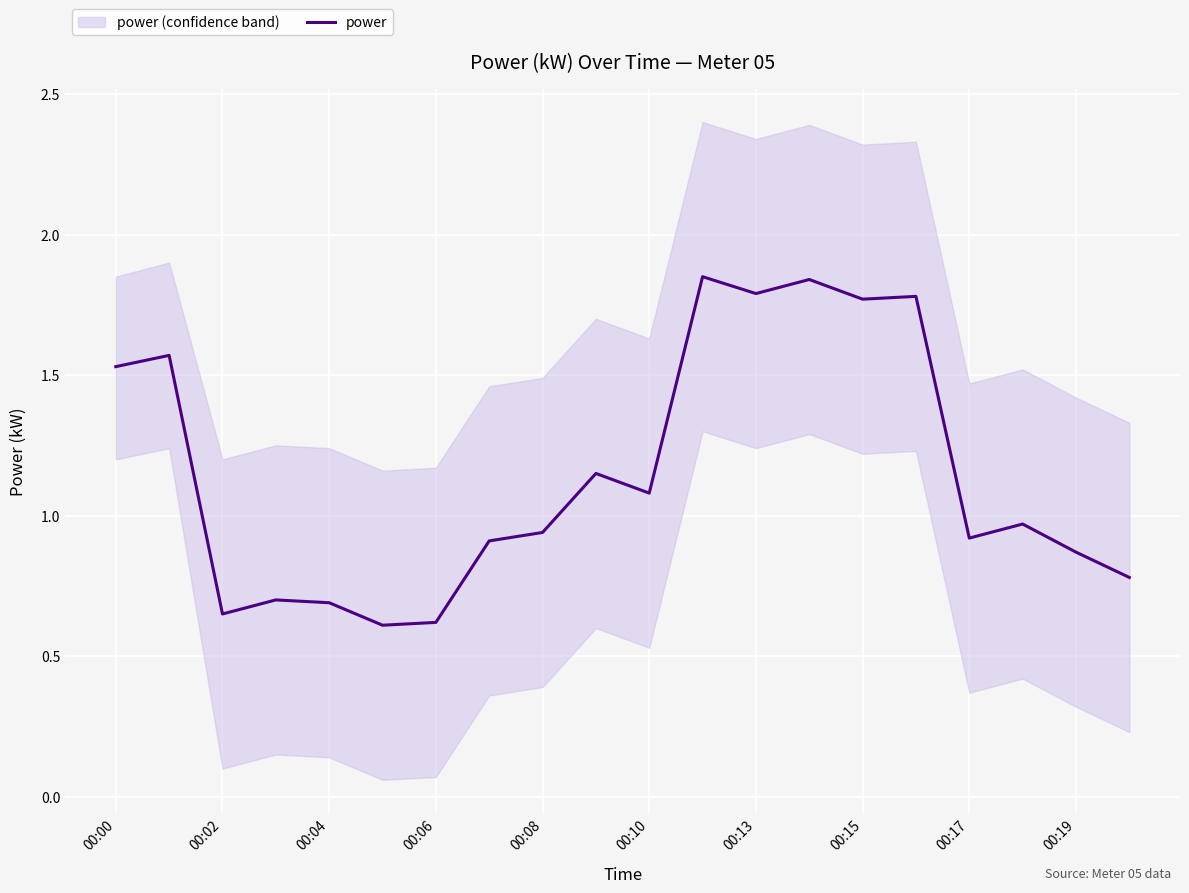

True or false: power has a value of 1.8 at 00:13.

True